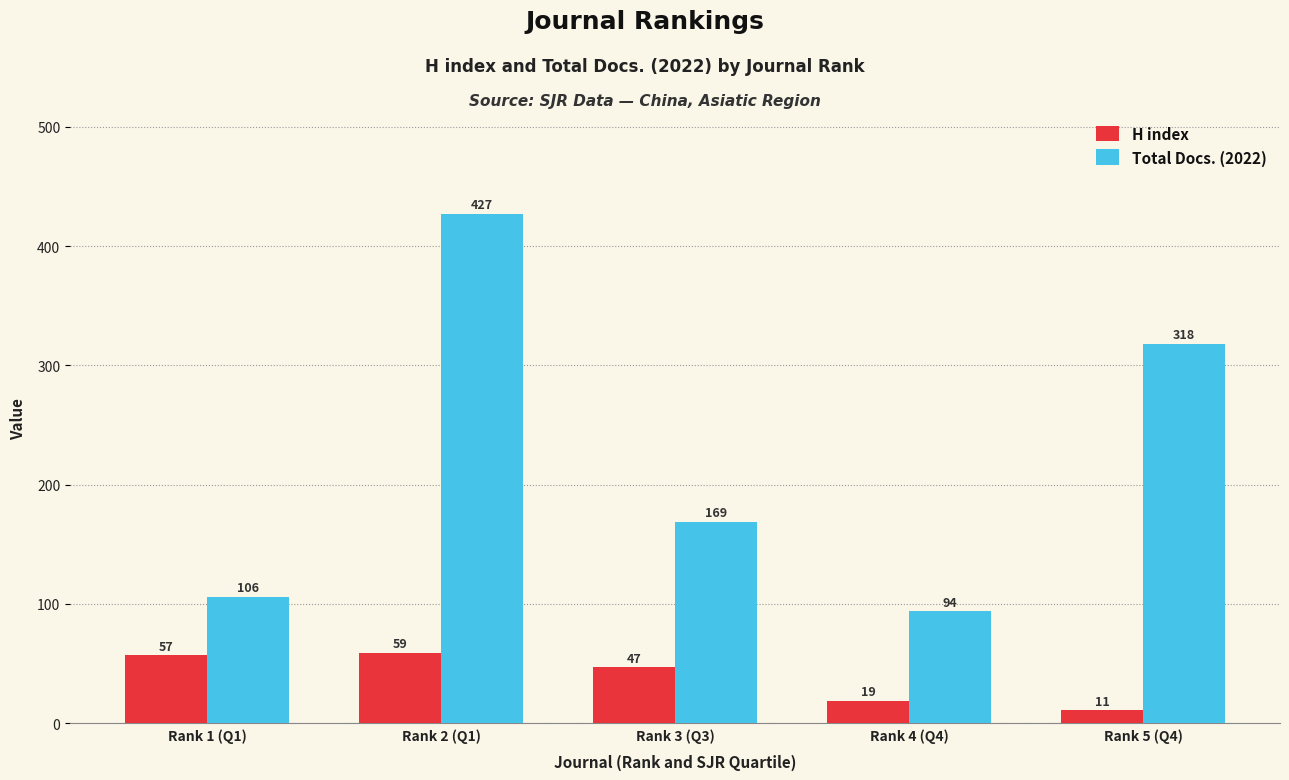

What position from the left is Rank 2 (Q1)?

2